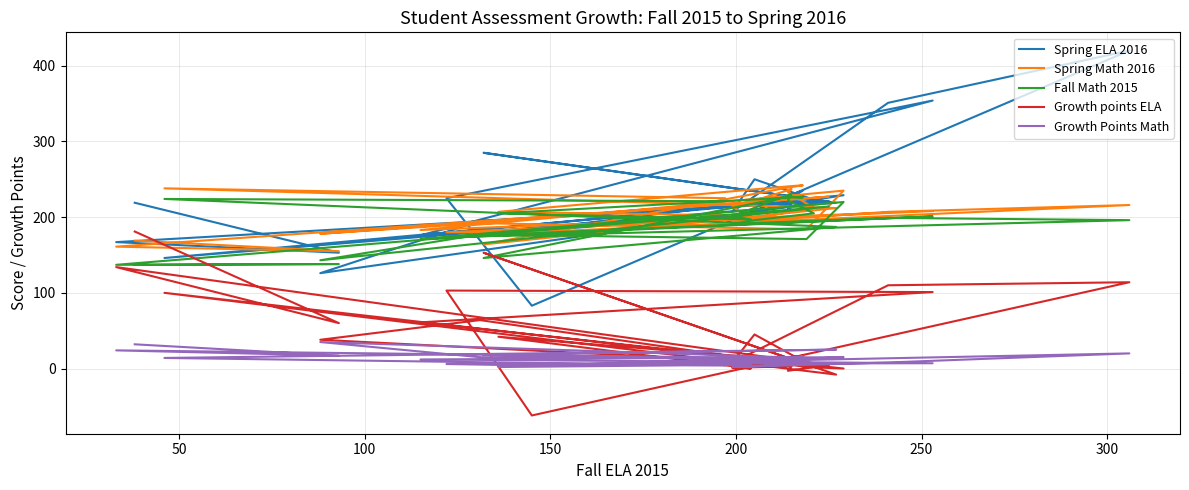

What is the difference between the second highest and second lowest values in the Spring ELA 2016 series?

228